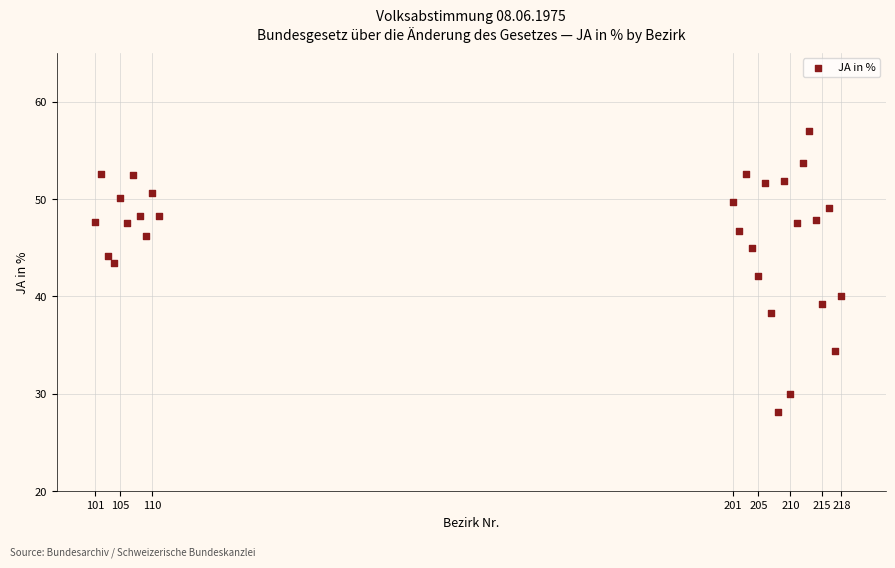

What is the range of X values (max minus min)?

117.0